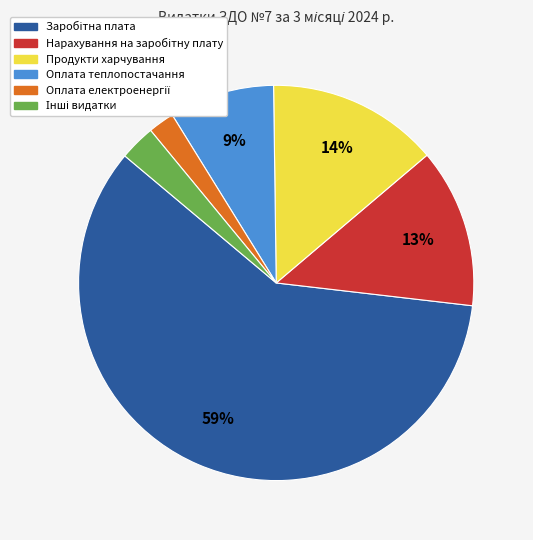

To the nearest percent, what is the average slice percentage?

17%